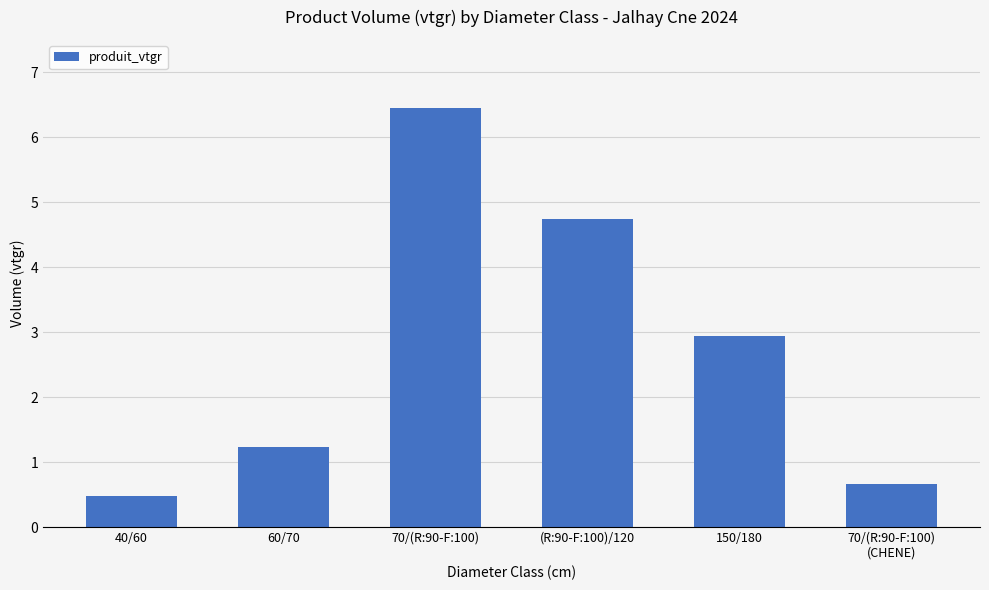

Count the number of values greater than 2.

3